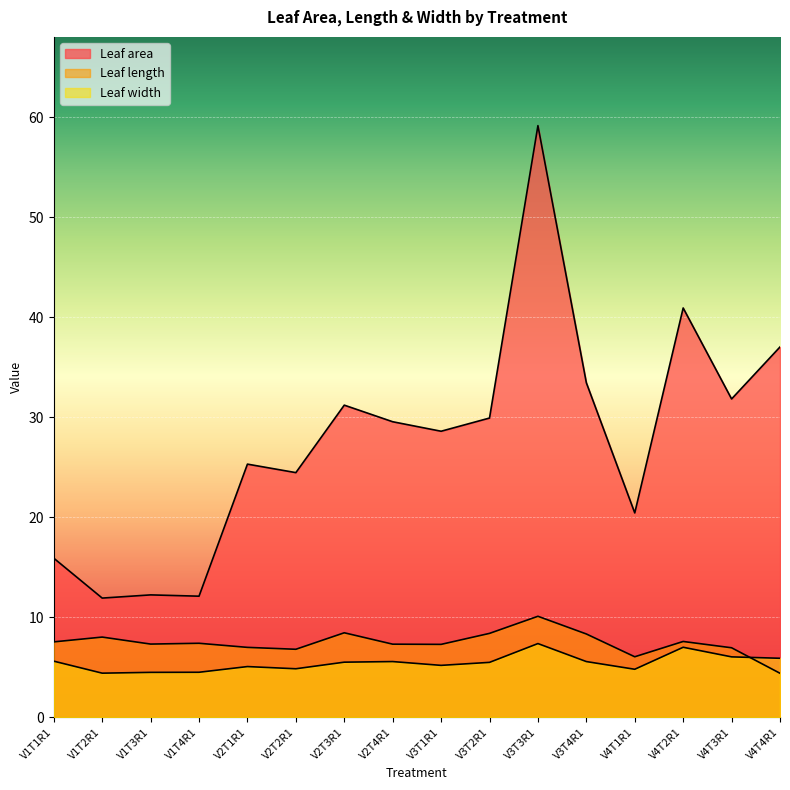

Does the chart display data point markers on the line(s)?

No